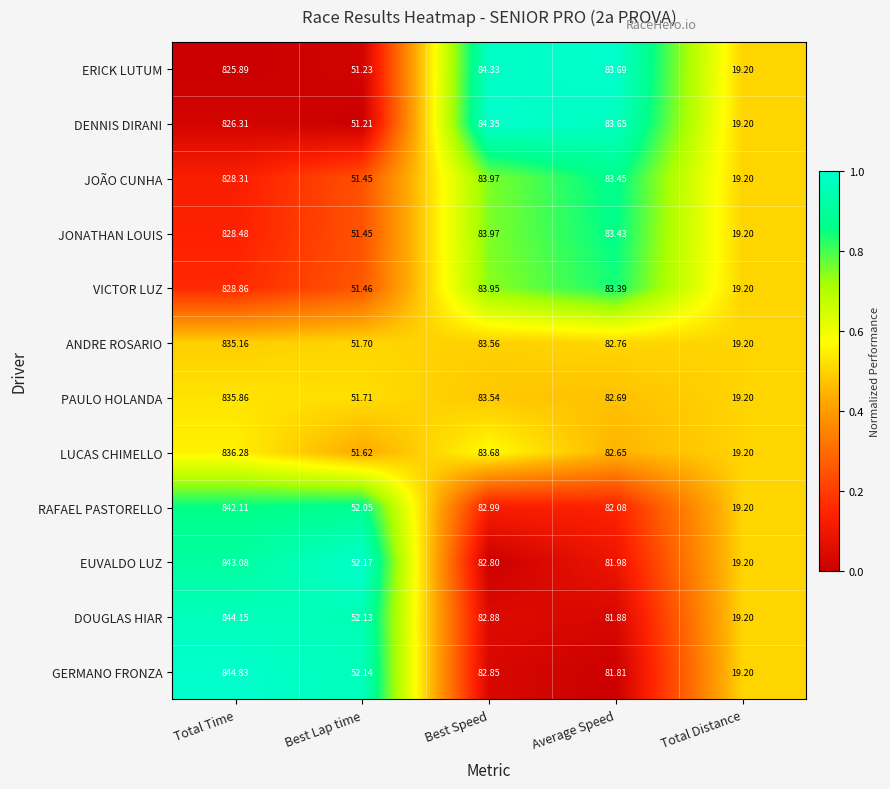

What is the difference between the highest and lowest values at Best Lap time?

1.0